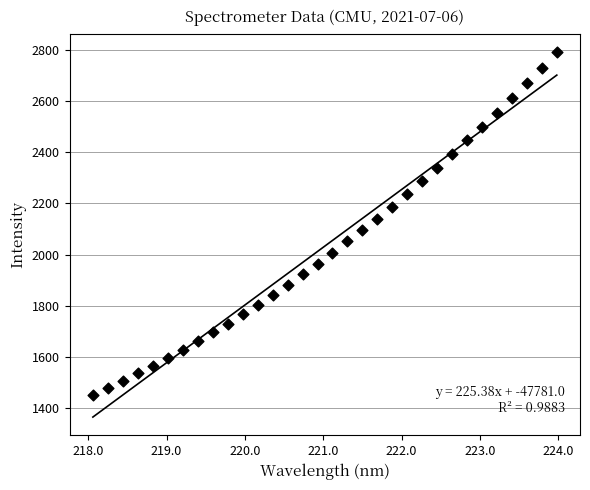

What is the range of X values (max minus min)?

5.9